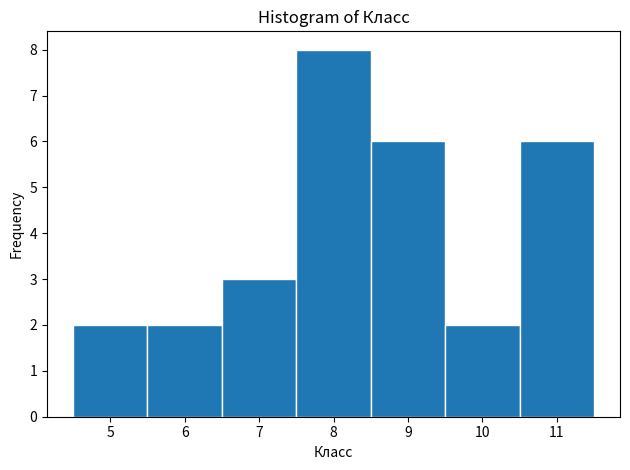

Reading left to right, list every bar in this chart as the range it spans on the x-axis followed by its height. The values are not printed on the chart, so give them approximately, as read against the axis.

4.5 to 5.5: 2
5.5 to 6.5: 2
6.5 to 7.5: 3
7.5 to 8.5: 8
8.5 to 9.5: 6
9.5 to 10.5: 2
10.5 to 11.5: 6